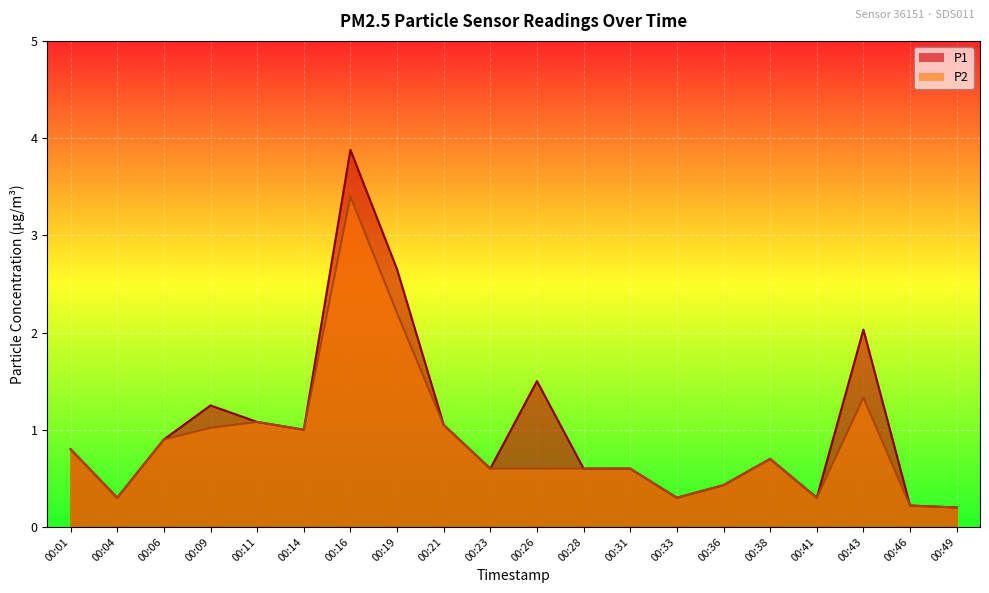

True or false: P1 and P2 intersect in this chart.

False